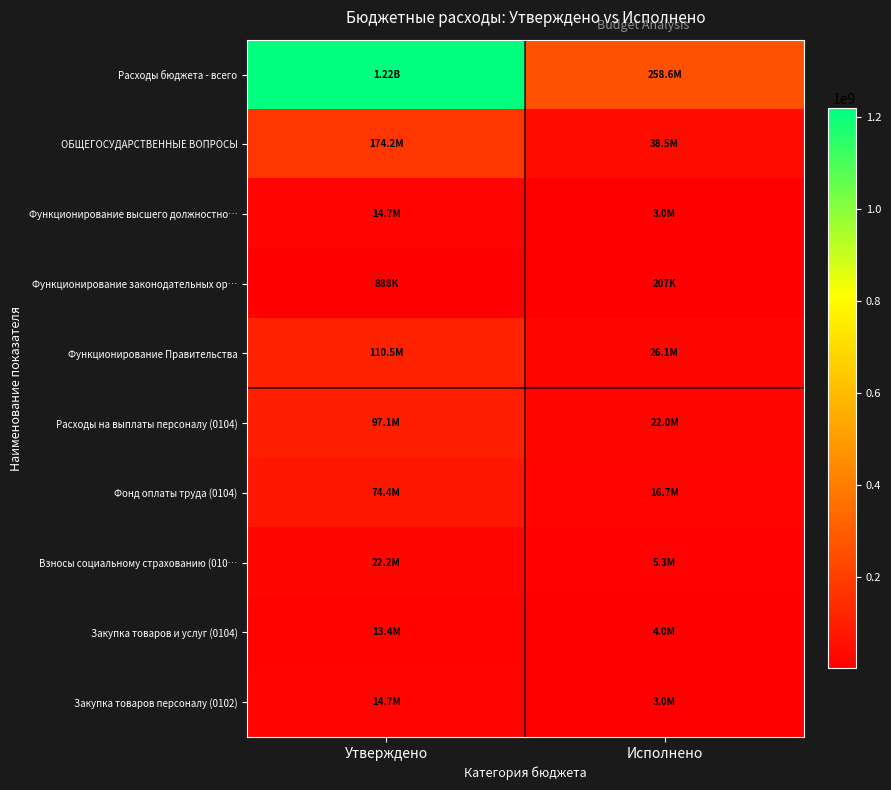

Count the number of data series in this chart.

10